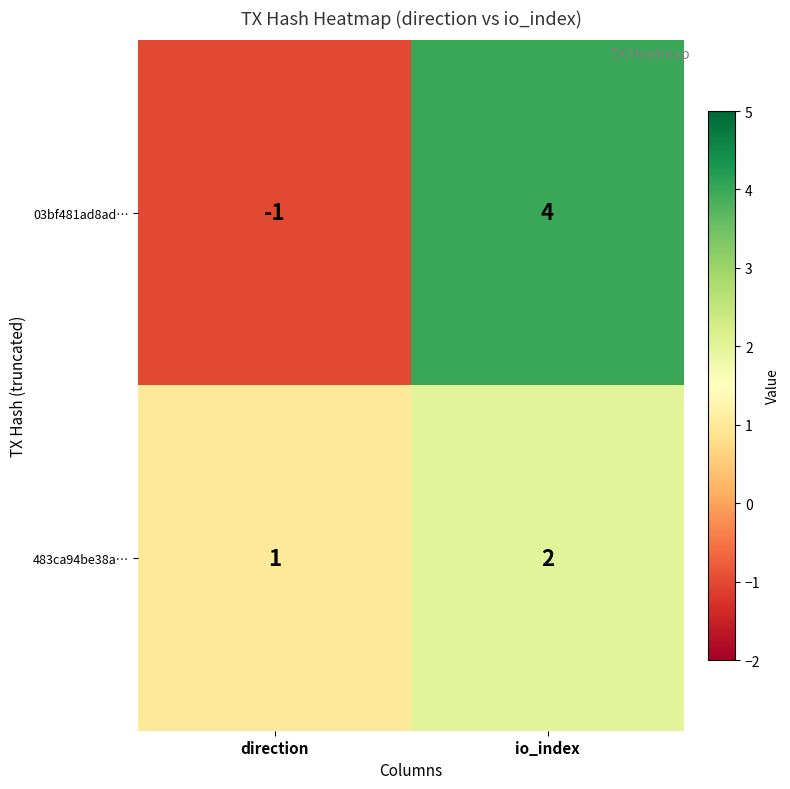

What is the difference between the 03bf481ad8ad… values at direction and io_index?

5